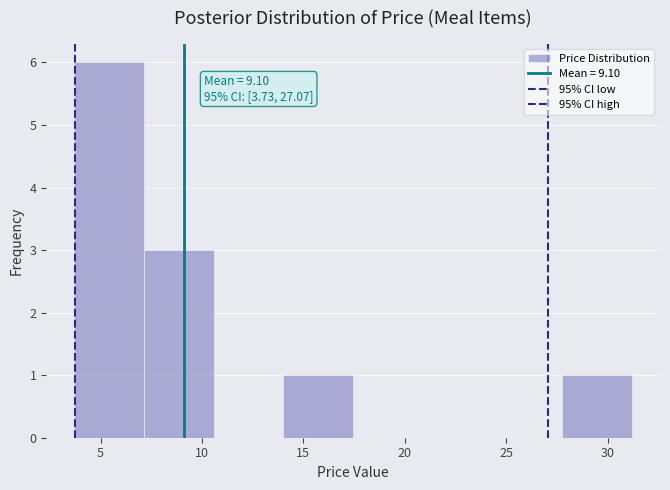

Which range on the x-axis has the tallest bar?

3.5 to 7.0